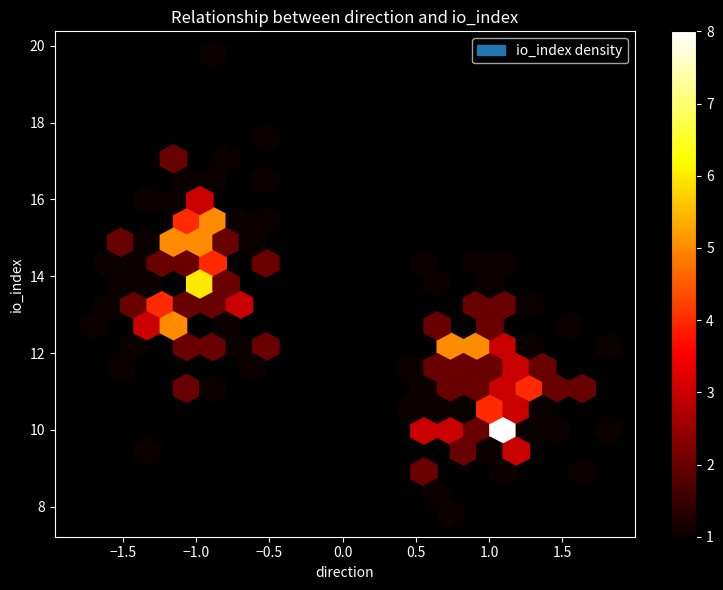

The value of 93f21249e2821d26e1c2bf0ff6e58ce2aa56838 at direction is -1. True or false?

False